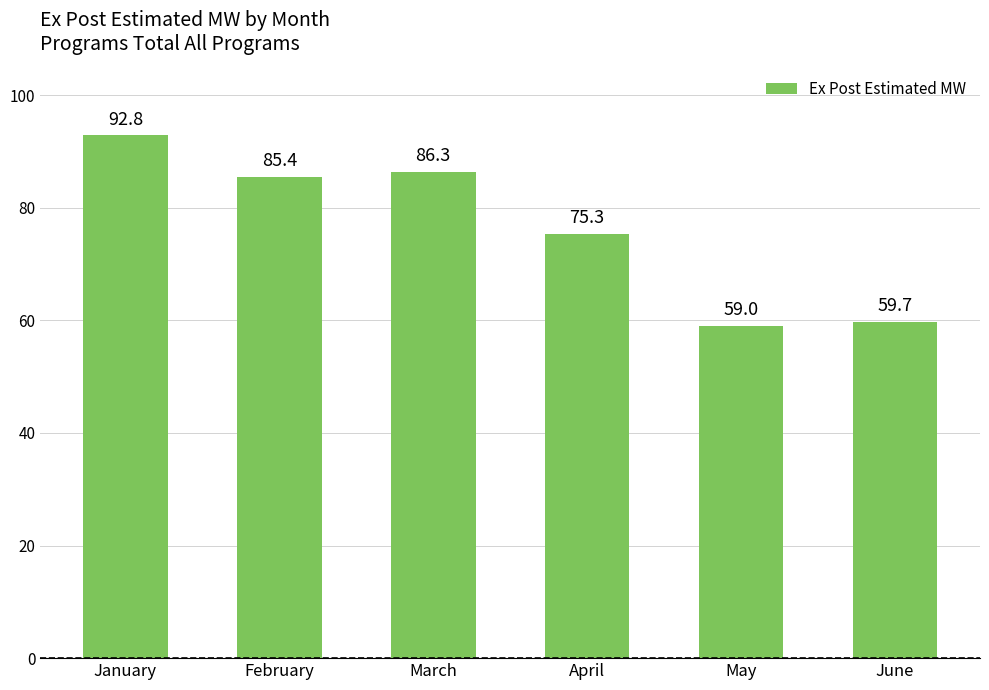

What is the greatest value displayed?

92.8